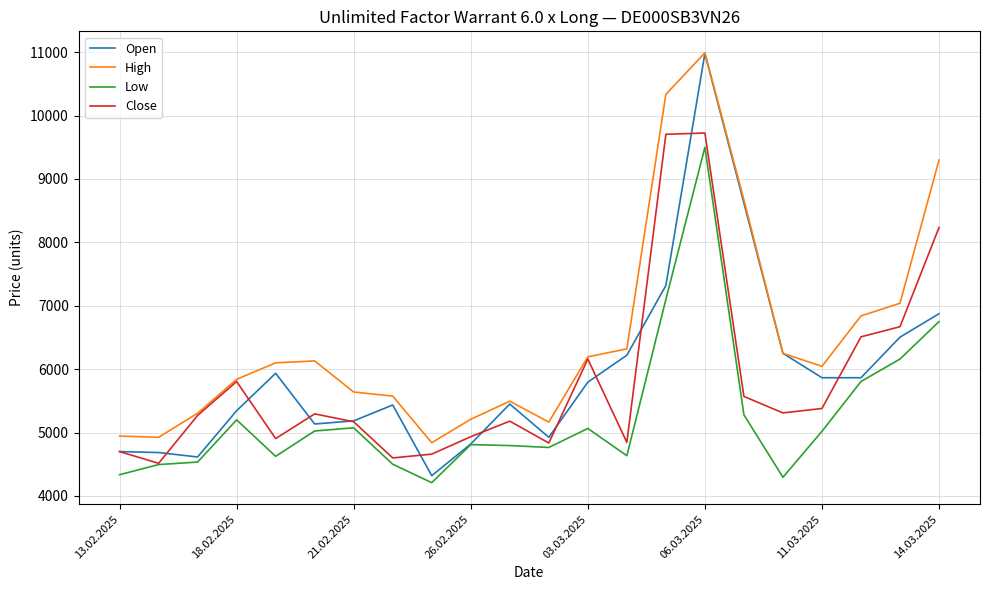

What is the difference between the second highest and second lowest values in the Open series?

4005